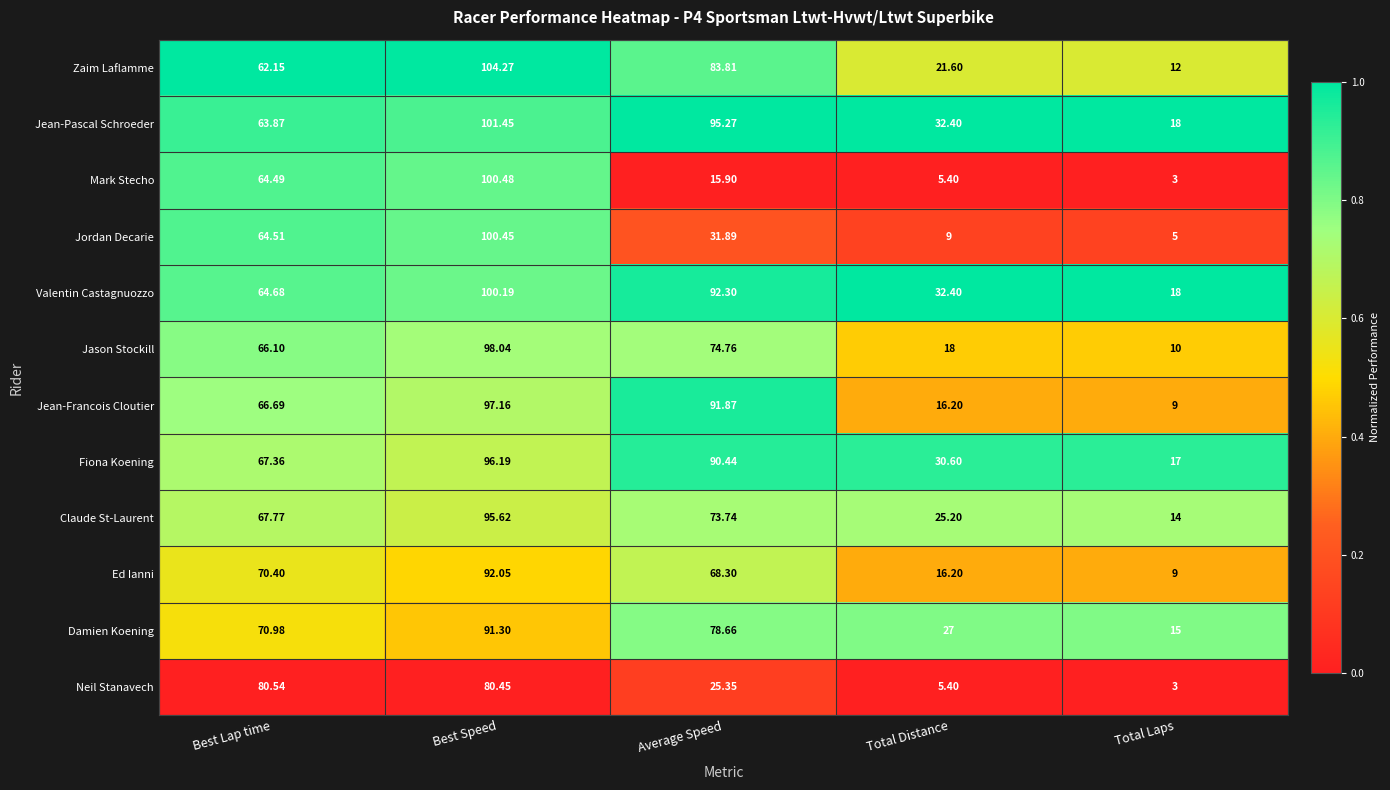

Which series has the largest range (max minus min)?

Mark Stecho